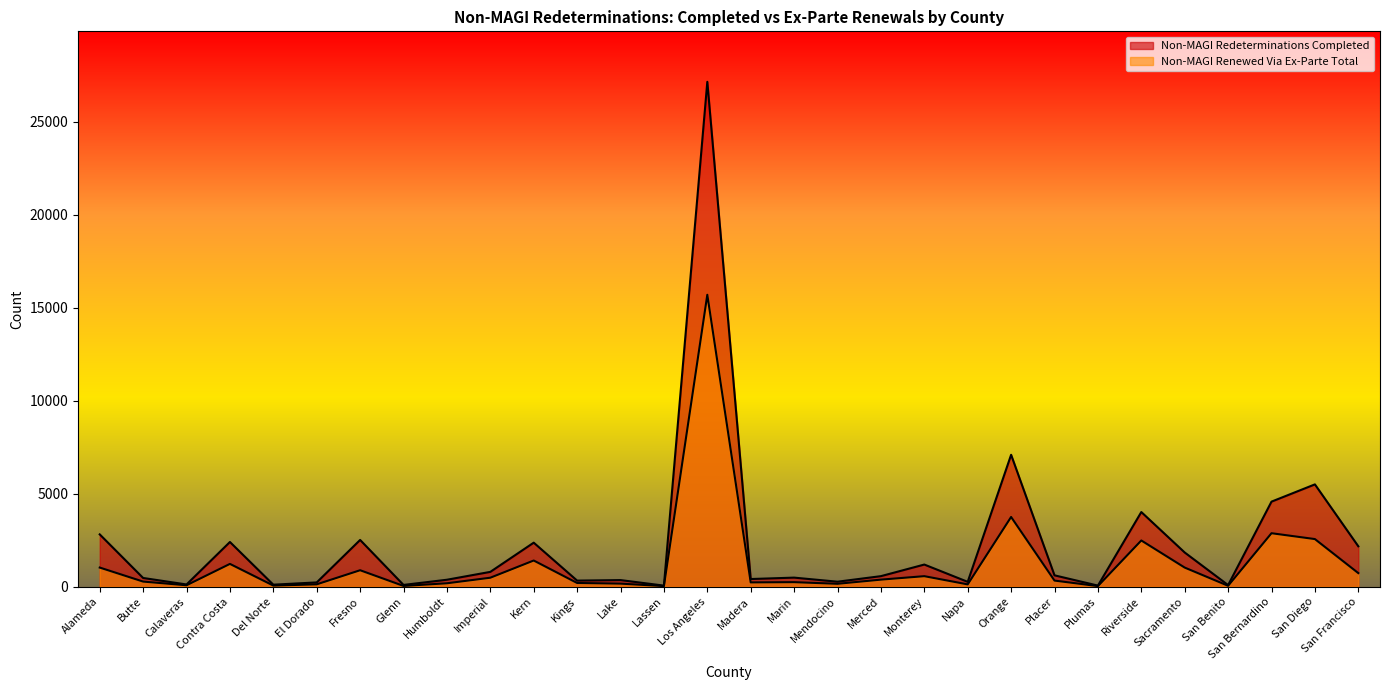

How many interior local peaks does the Non-MAGI Renewed Via Ex-Parte Total series have?

9